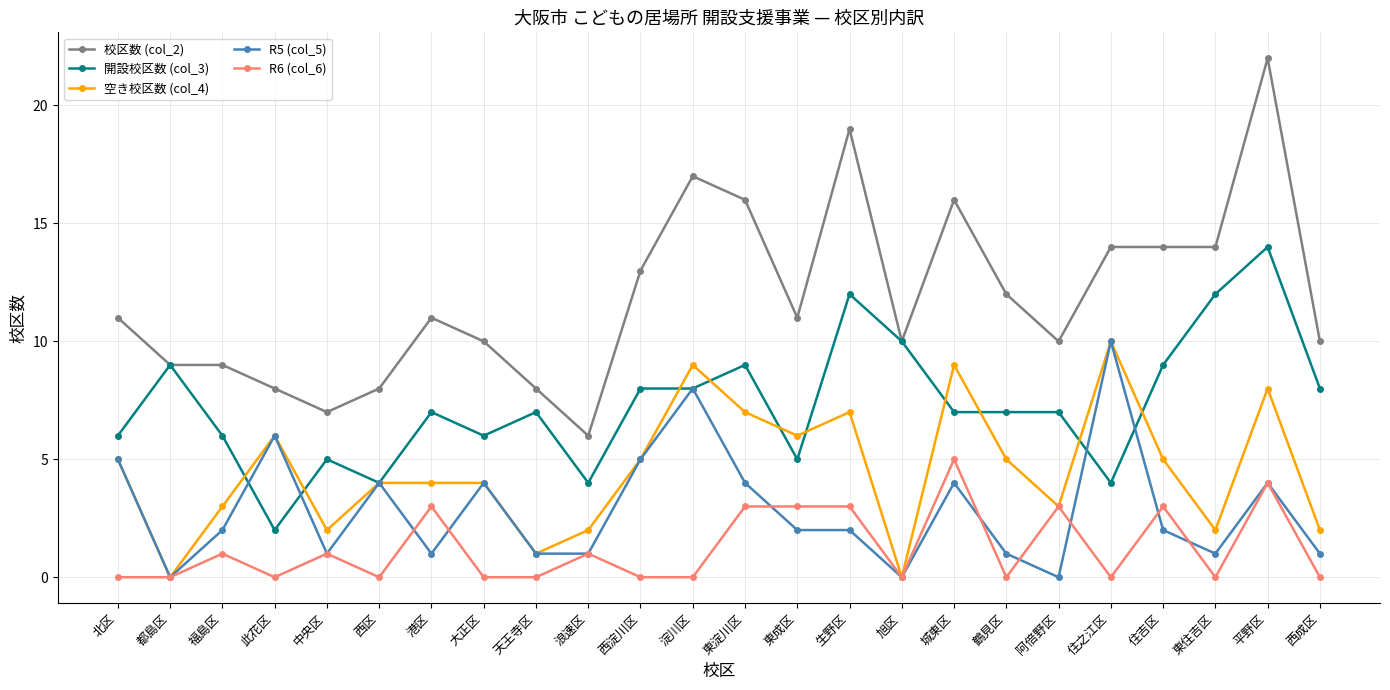

List the series in order of their overall mean, lowest first.

R6 (col_6), R5 (col_5), 空き校区数 (col_4), 開設校区数 (col_3), 校区数 (col_2)